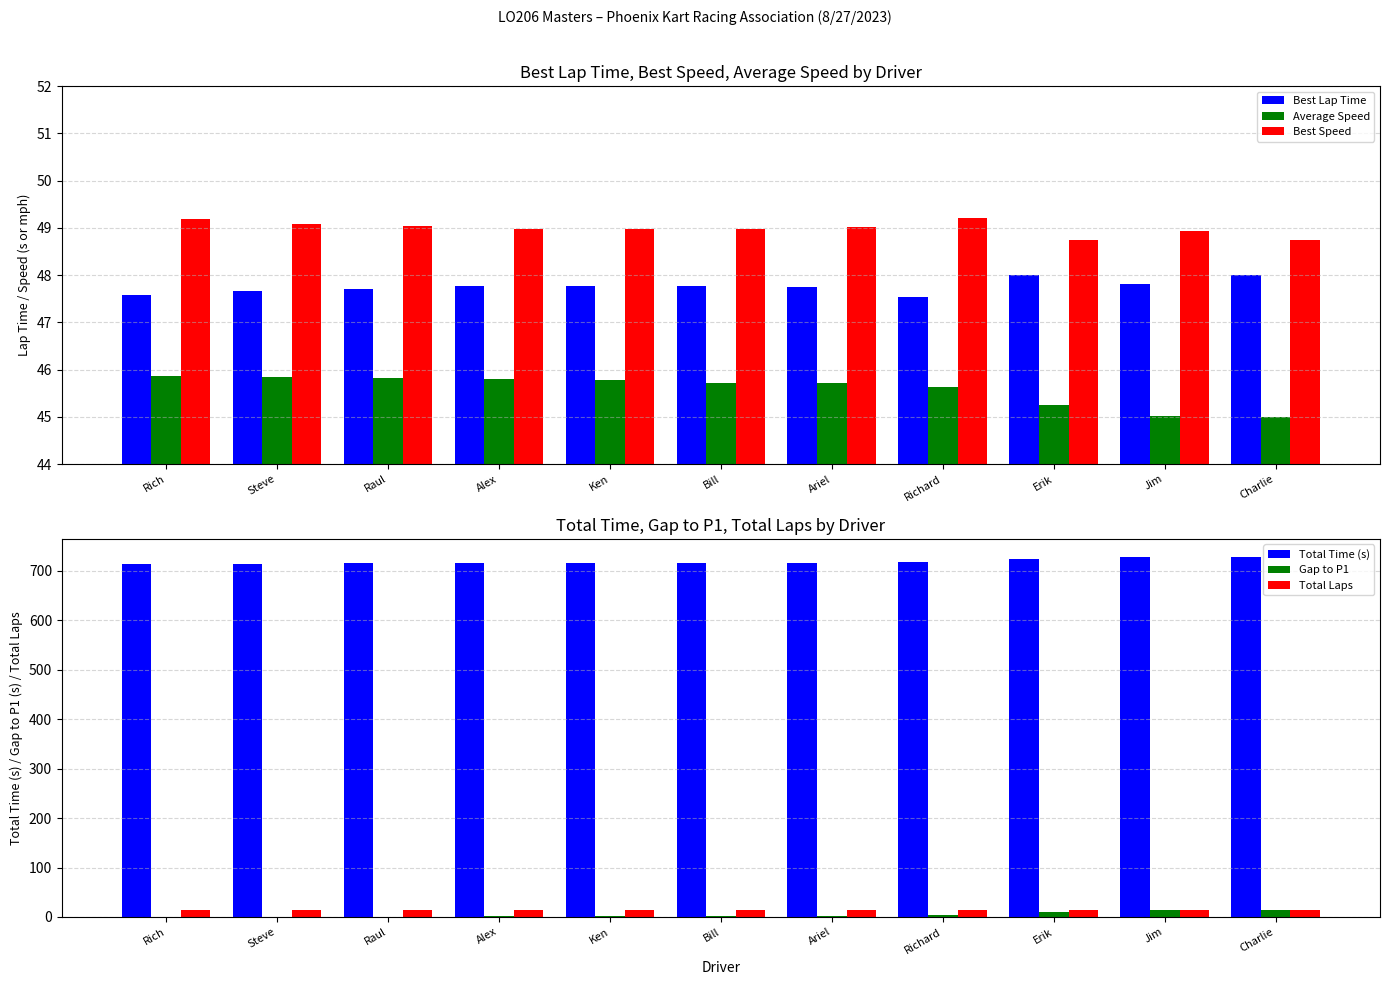

What is the maximum value for Total Laps?

14.0